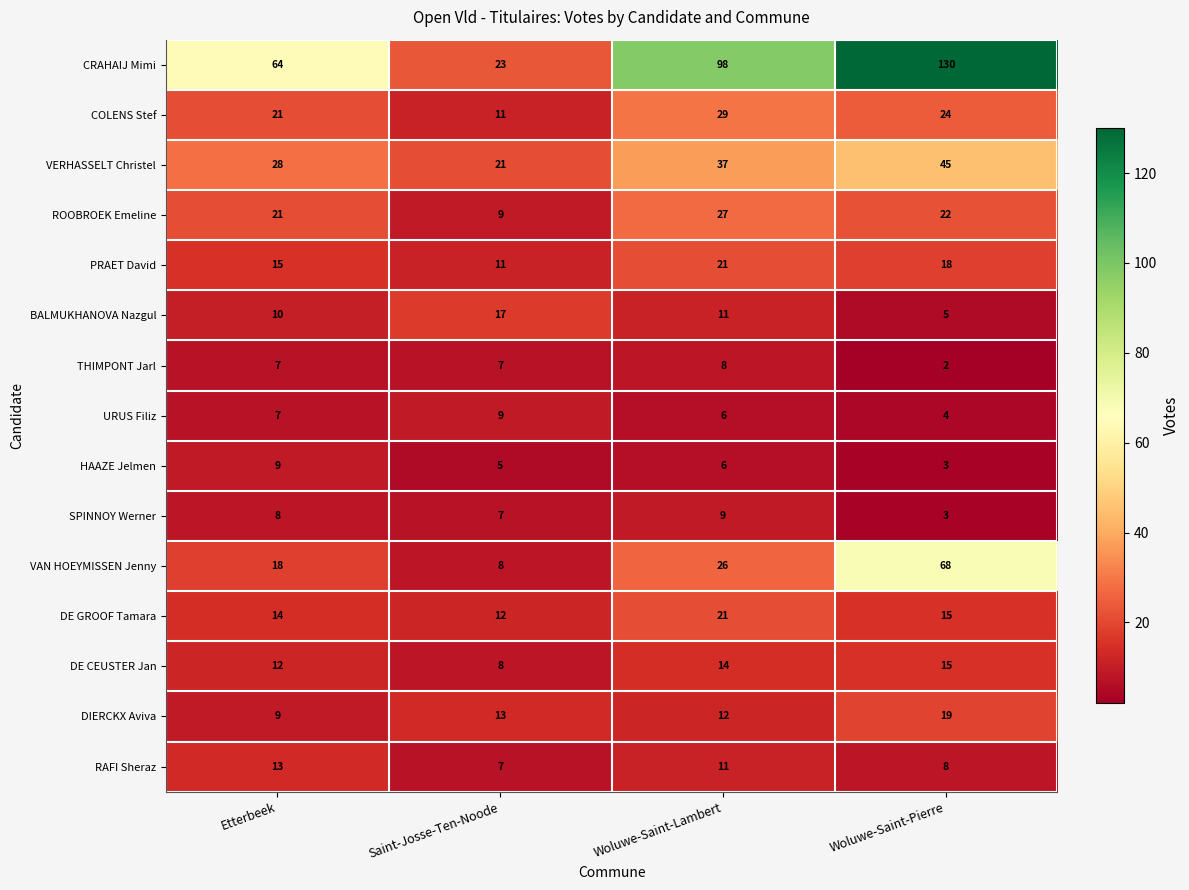

Which series has the largest total across all categories?

CRAHAIJ Mimi